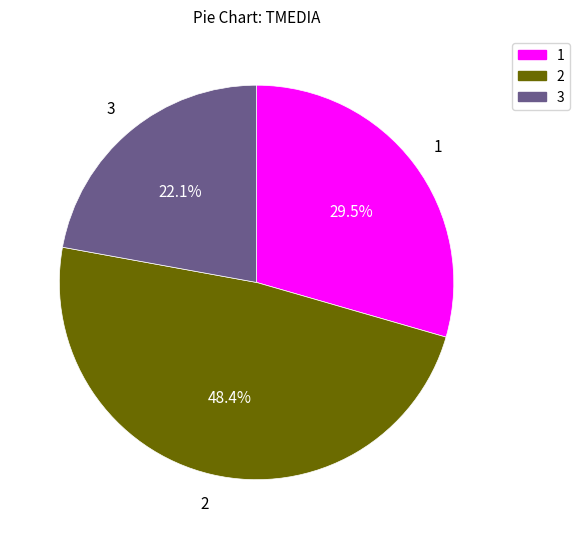

Is there any slice that represents more than half of the pie?

No